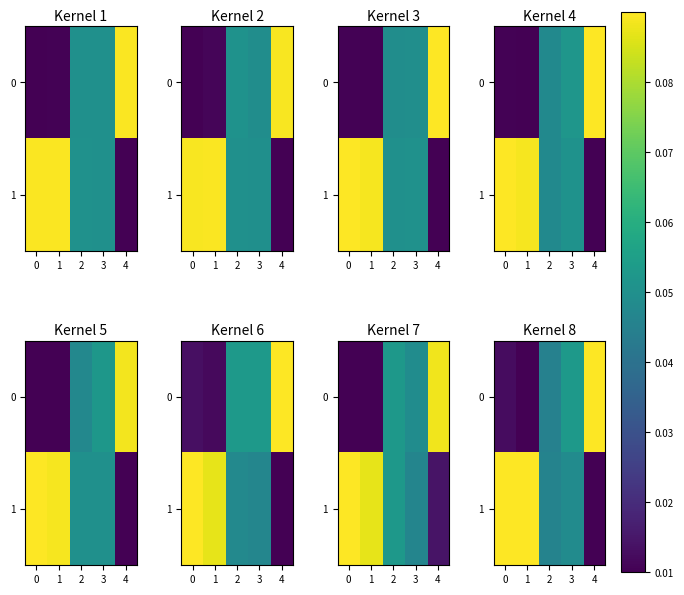

List the series in order of their peak value, lowest first.

0, 1